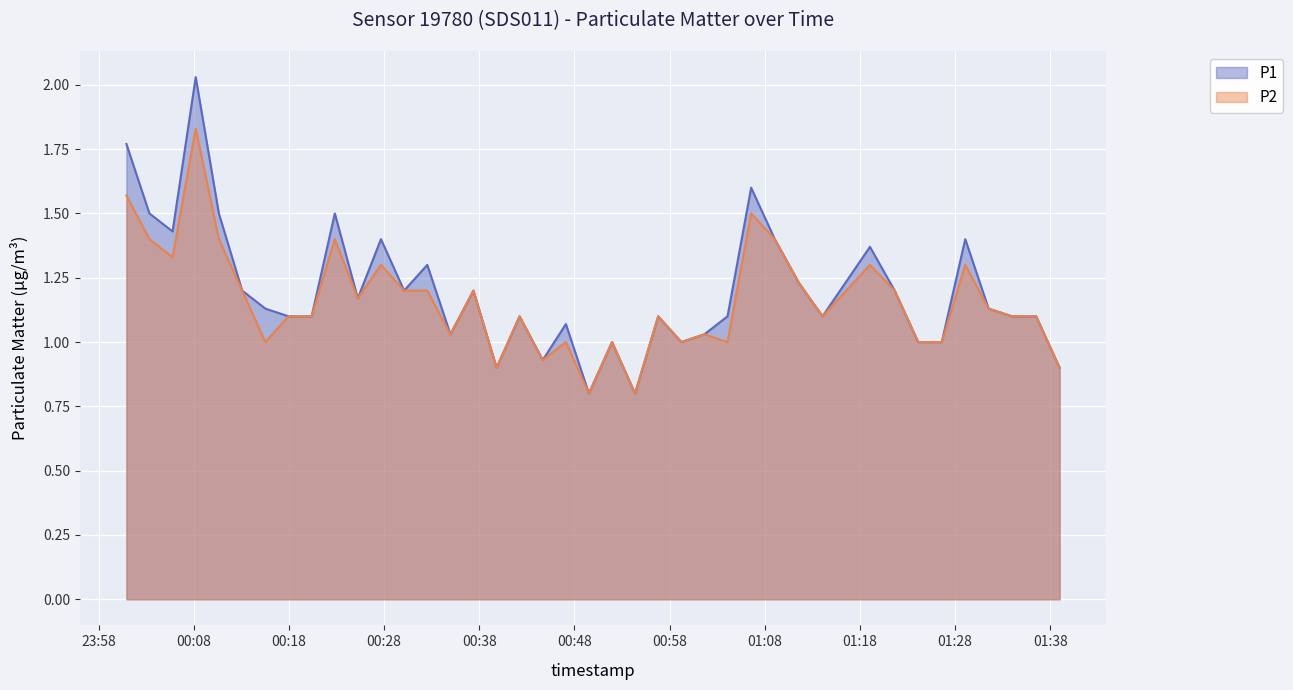

True or false: P2 and P1 intersect in this chart.

False